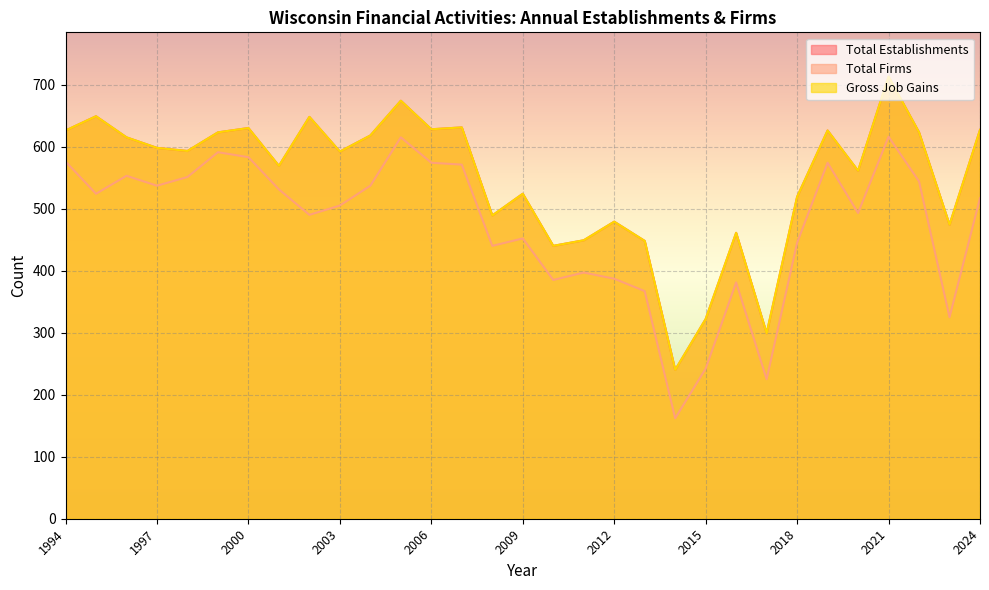

How many data points in Total Firms are above 517?

15